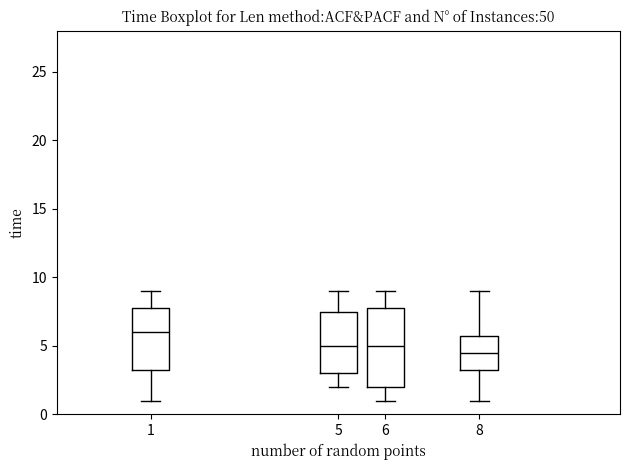

Where is the upper edge of the box at x = 6 on the y-axis? The values are not printed on the chart, so give them approximately, as read against the axis.

8.0